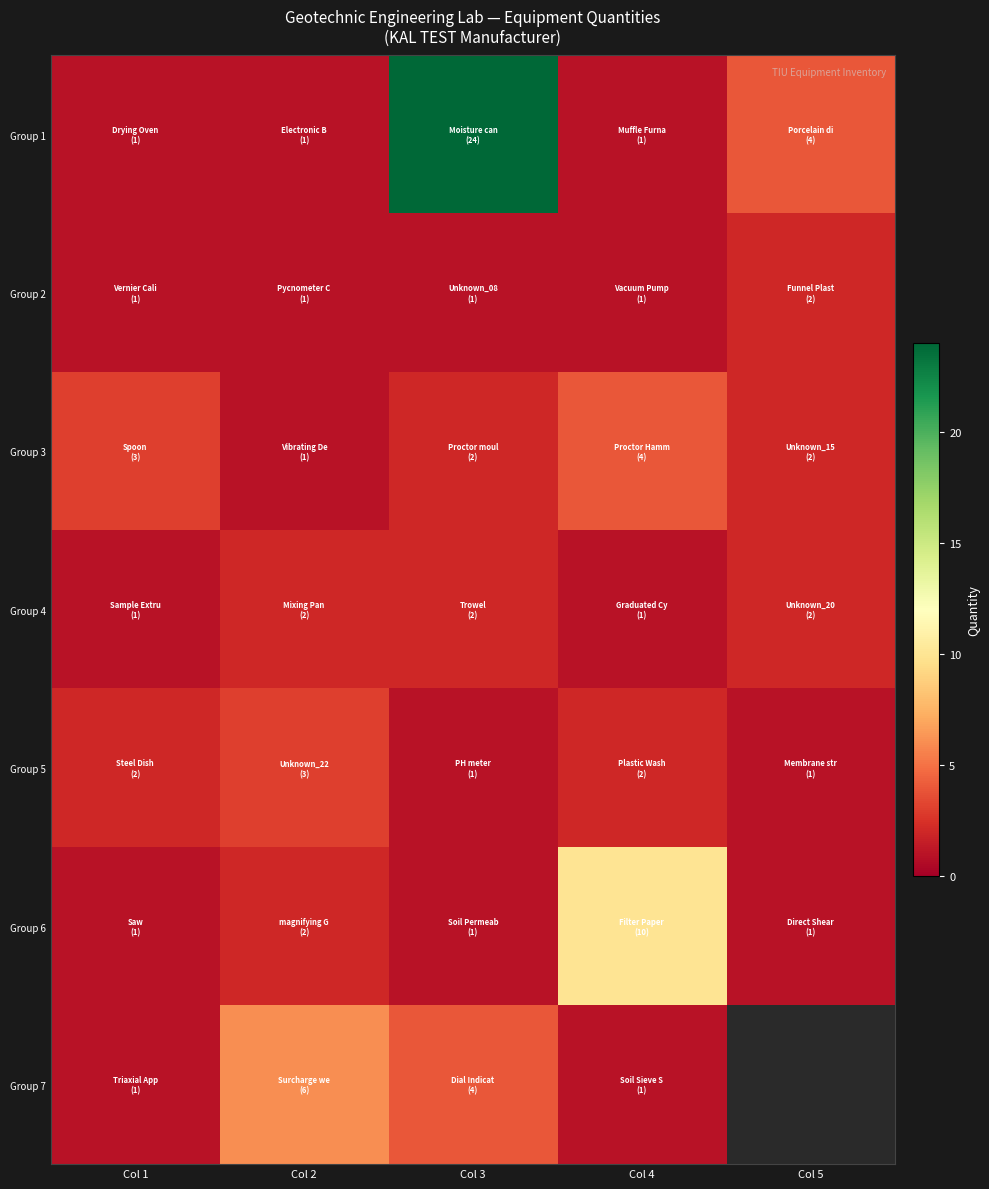

At which category is the sum across all series the highest?

Col 3